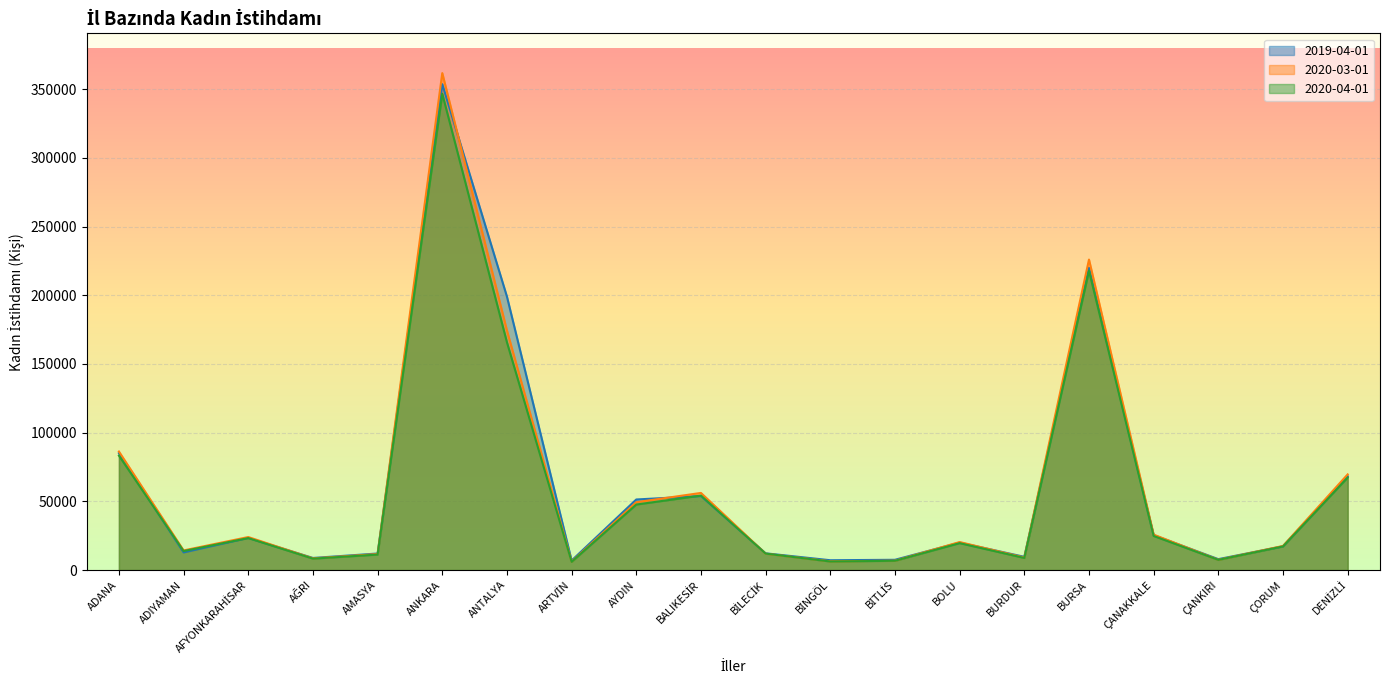

List the series in order of their peak value, lowest first.

2020-04-01, 2019-04-01, 2020-03-01